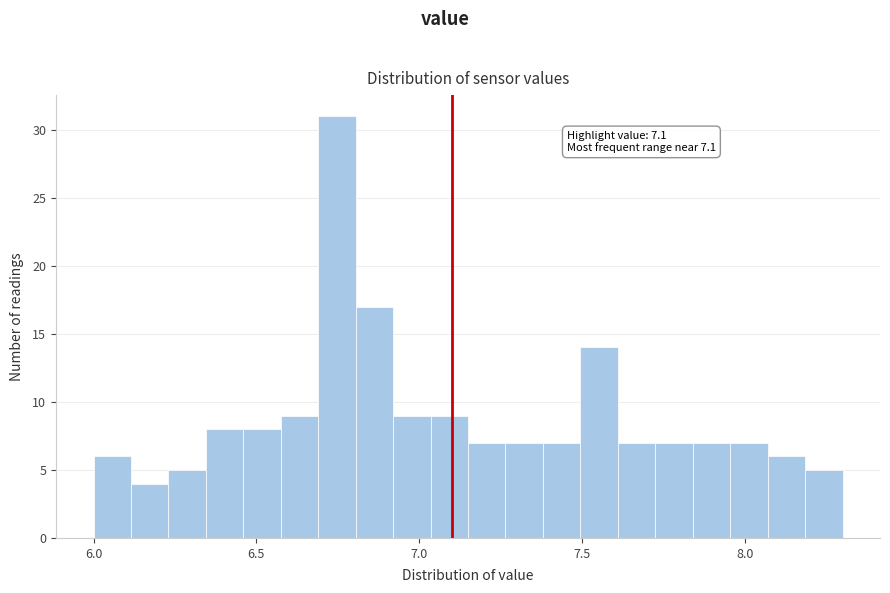

Read against the x-axis, roughly where is the centre of the tallest bar?

6.75